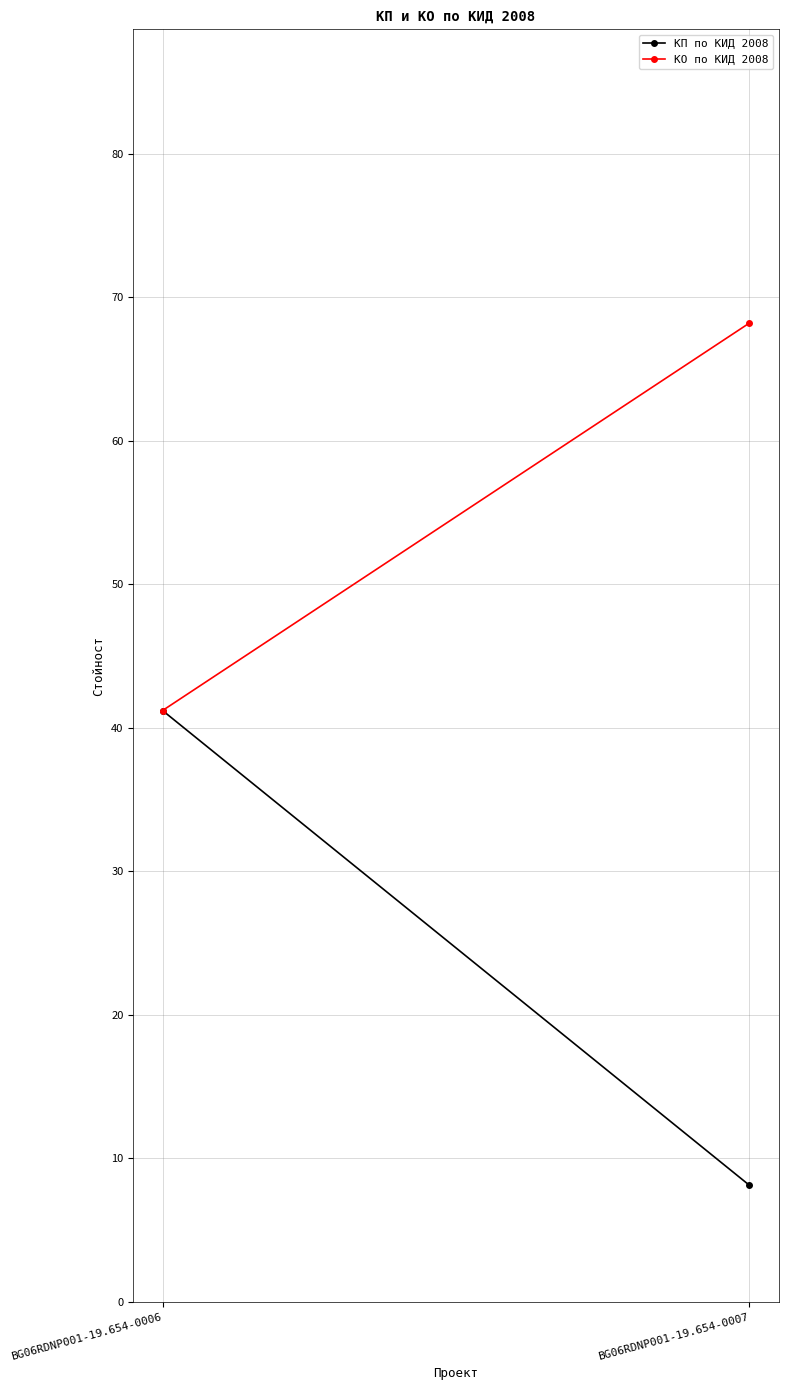

What is the sum of the КП по КИД 2008 values at BG06RDNP001-19.654-0006 and BG06RDNP001-19.654-0007?

49.3